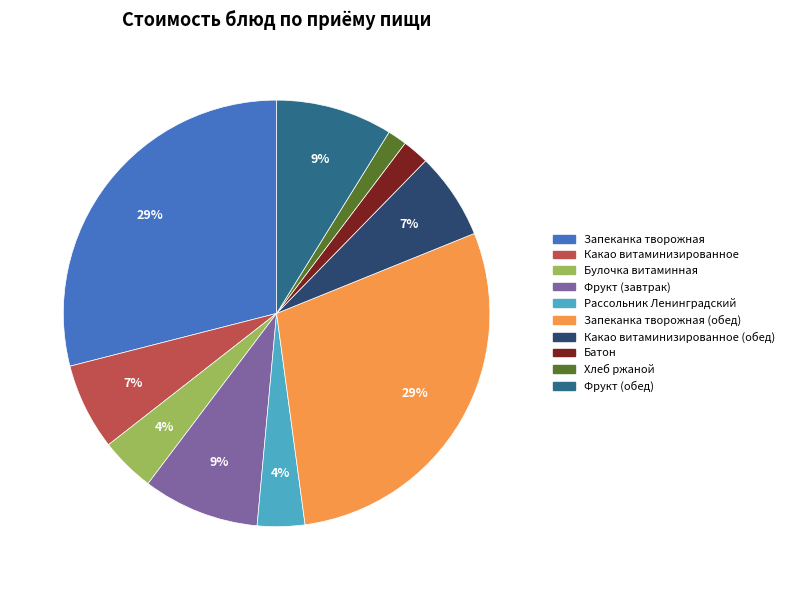

To the nearest percent, what is the difference between the largest and smallest slice percentages?

28%